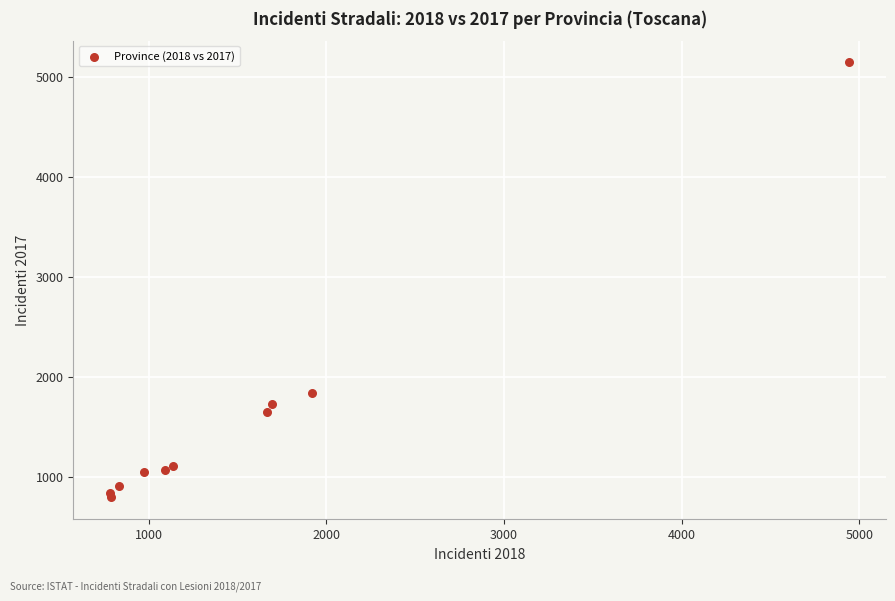

What Y value in the scatter plot is closest to 2966?

1837